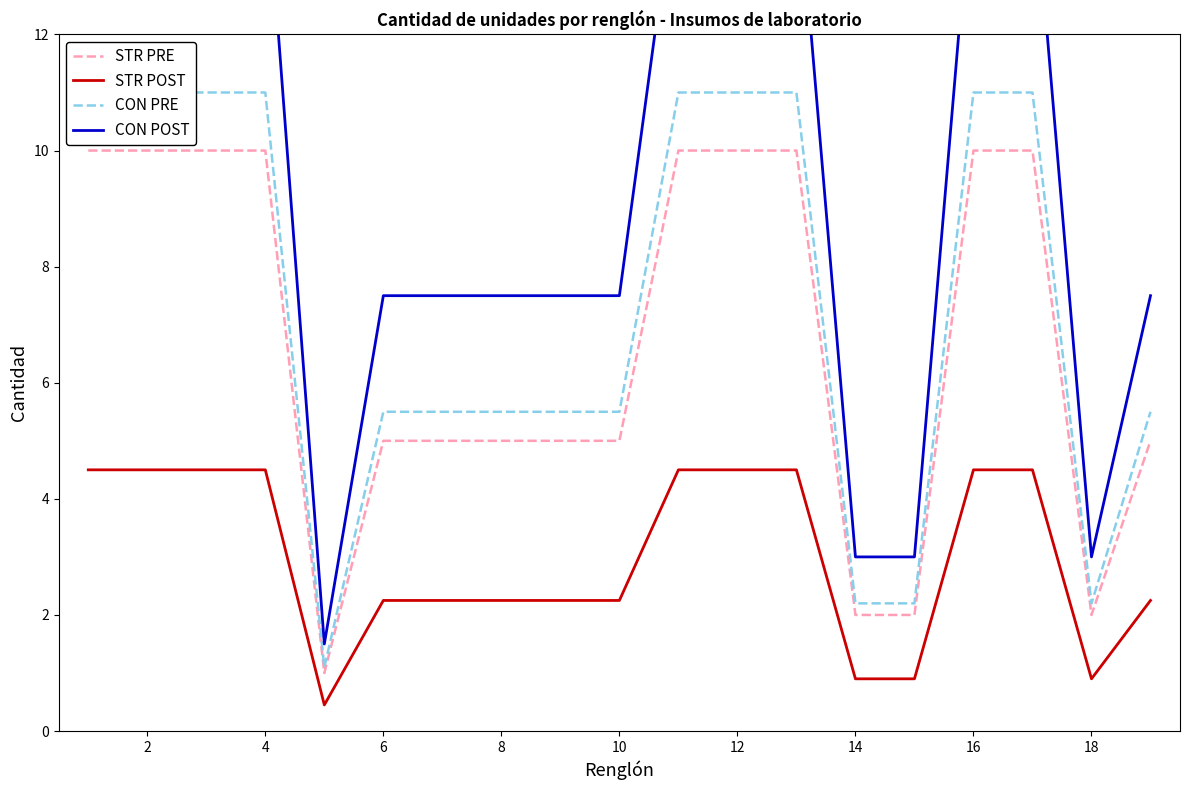

What are all the series names shown in the legend?

STR PRE, STR POST, CON PRE, CON POST